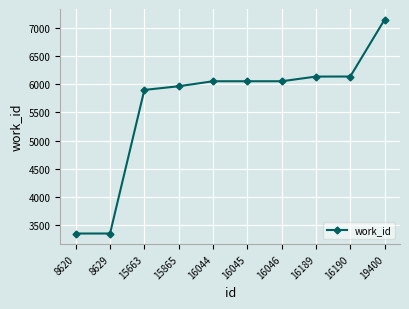

Is it true that the value at 16046 is 6053?

True